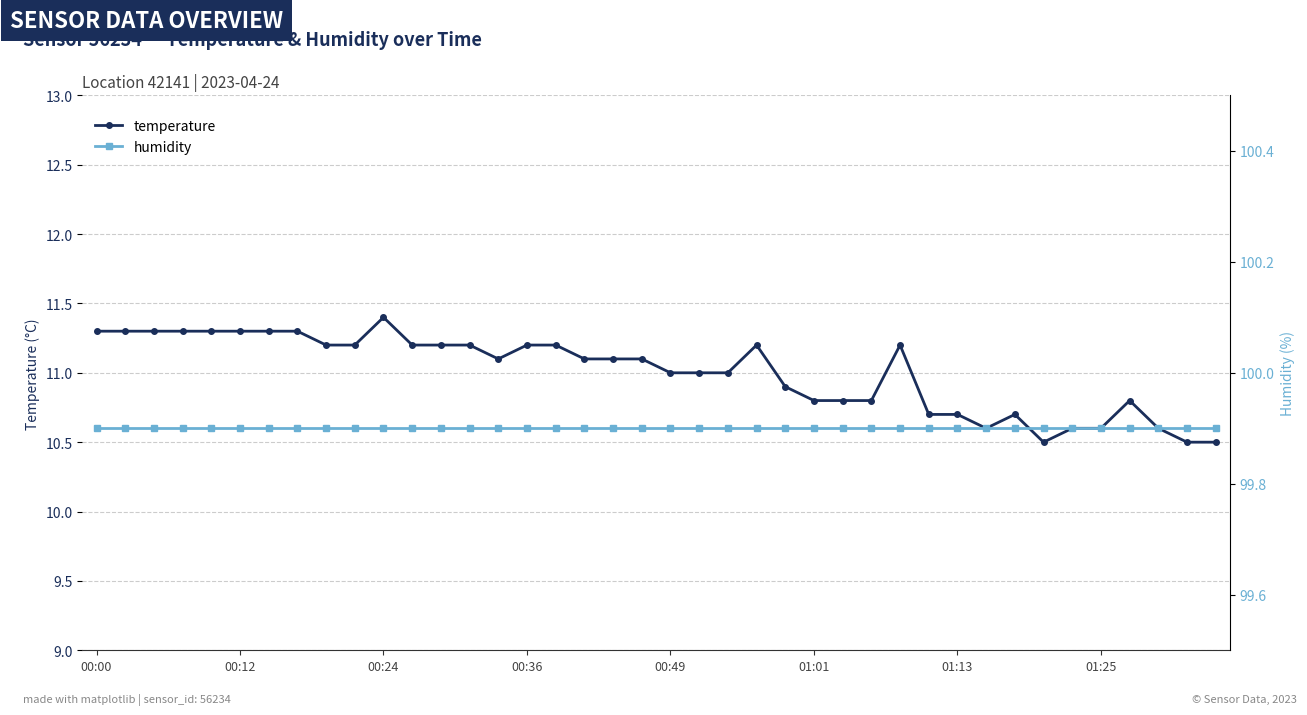

True or false: humidity has more than 2 points higher than both neighbors.

False